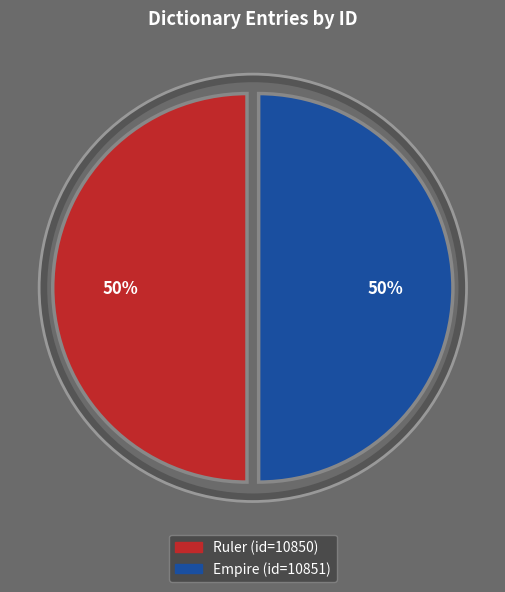

To the nearest percent, what is the average slice percentage?

50%